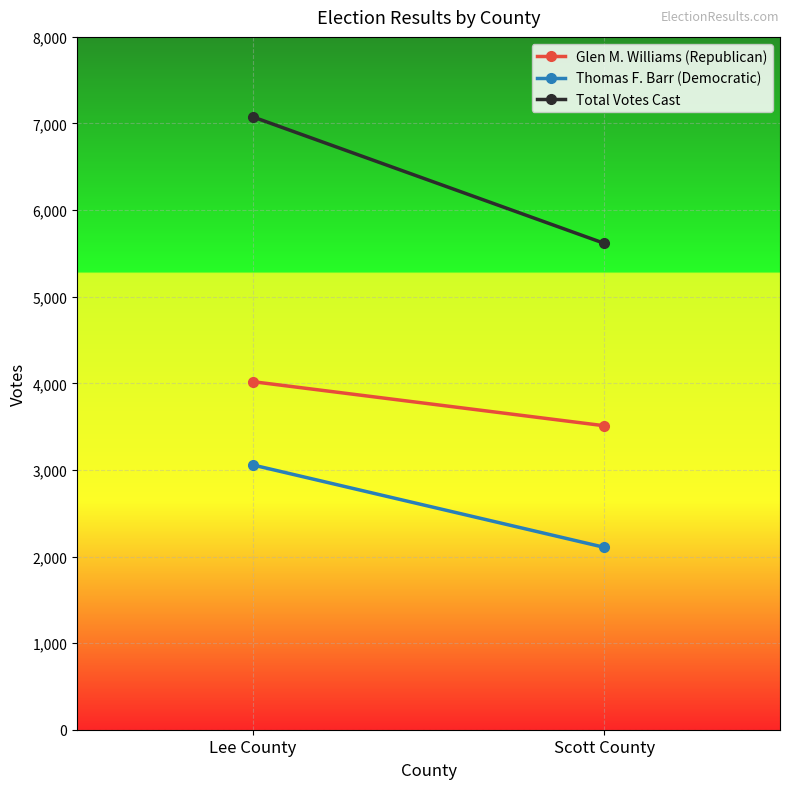

At which label does Total Votes Cast reach its peak?

Lee County